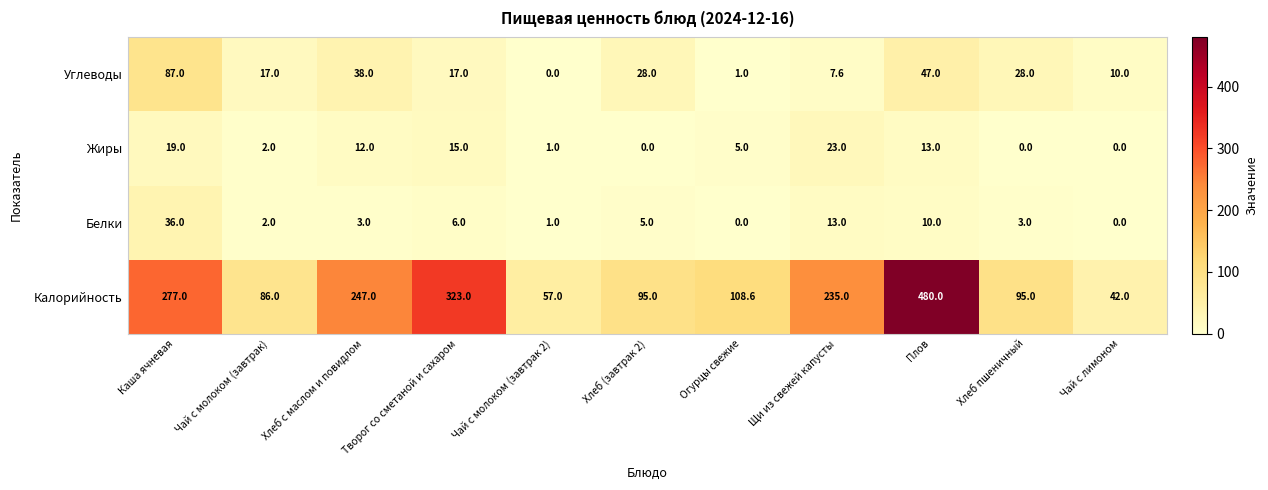

What is the greatest value displayed?

480.0